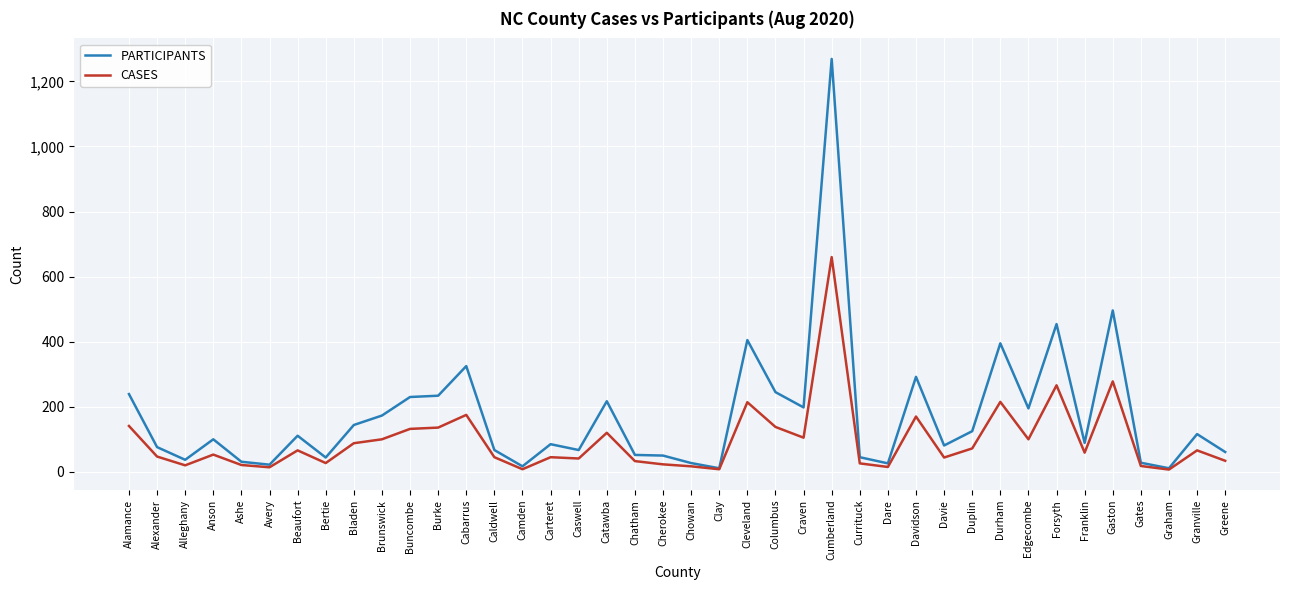

Rank the series by their maximum value, from highest to lowest.

PARTICIPANTS, CASES